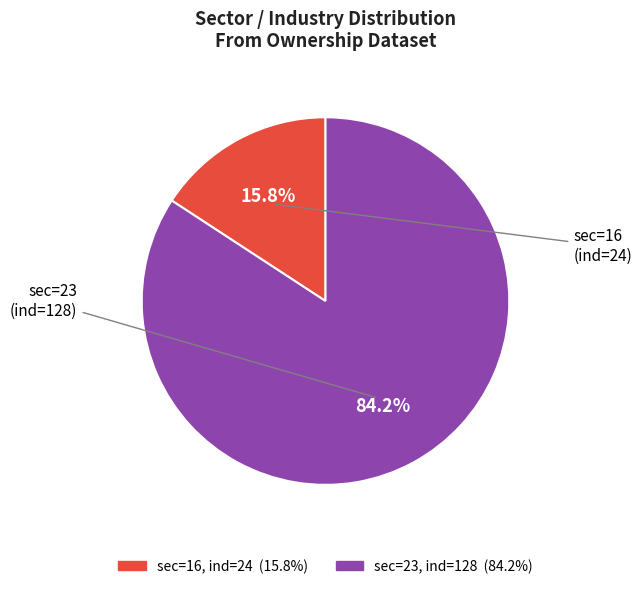

Is there a majority slice in this chart?

Yes